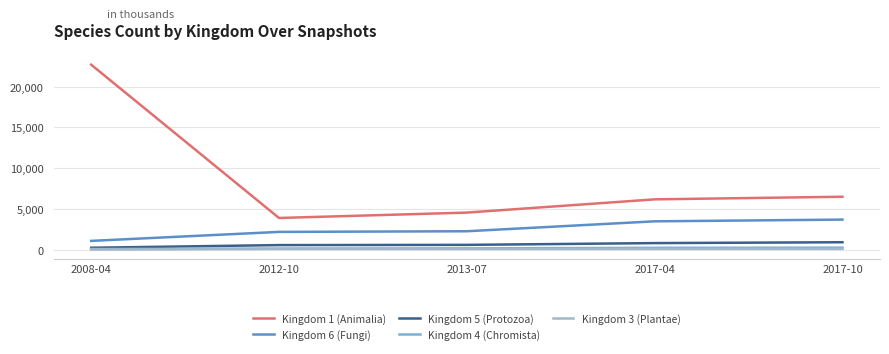

Which series has the largest range (max minus min)?

Kingdom 1 (Animalia)